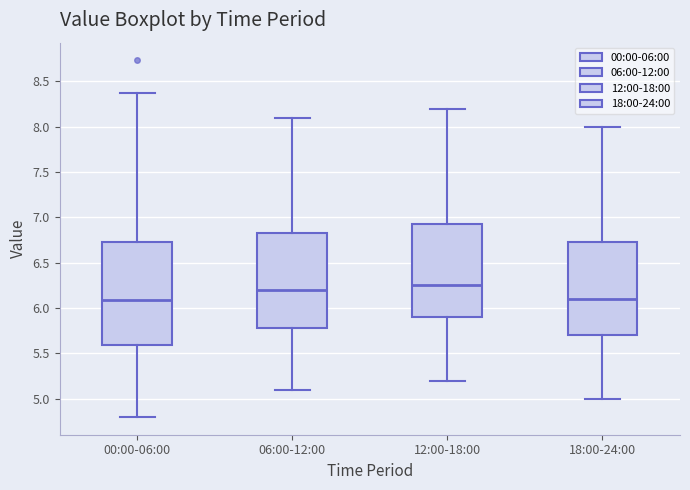

Reading left to right, read every box against the y-axis: the position of its median line, the range the box covers, and the ends of its whiskers. The values are not printed on the chart, so give them approximately, as read against the axis.

00:00-06:00: median 6.10, box 5.60 to 6.75, whiskers 4.80 to 8.35
06:00-12:00: median 6.20, box 5.80 to 6.85, whiskers 5.10 to 8.10
12:00-18:00: median 6.25, box 5.90 to 6.95, whiskers 5.20 to 8.20
18:00-24:00: median 6.10, box 5.70 to 6.75, whiskers 5.00 to 8.00